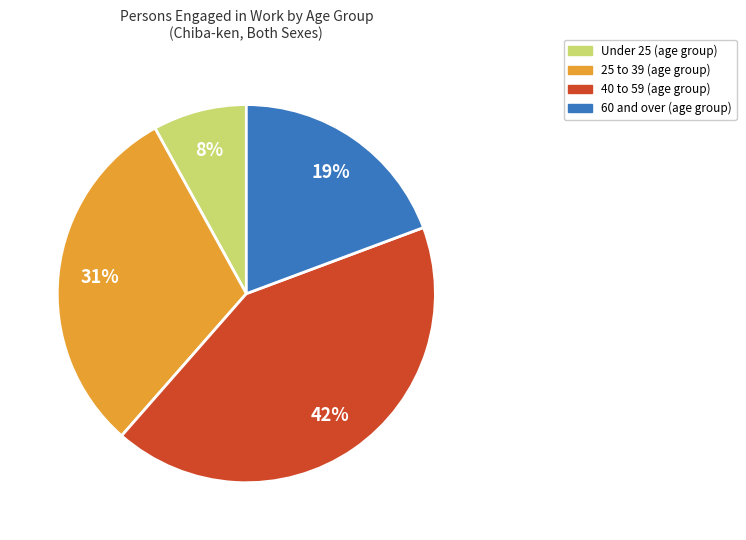

To the nearest percent, what is the average slice percentage?

25%